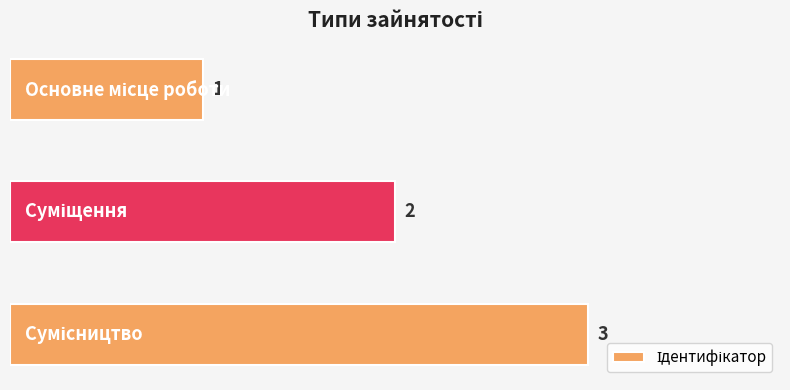

What is the greatest value displayed?

3